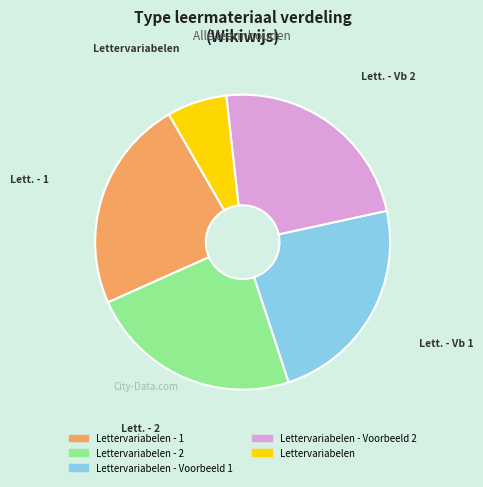

How many slices are in this pie chart?

5